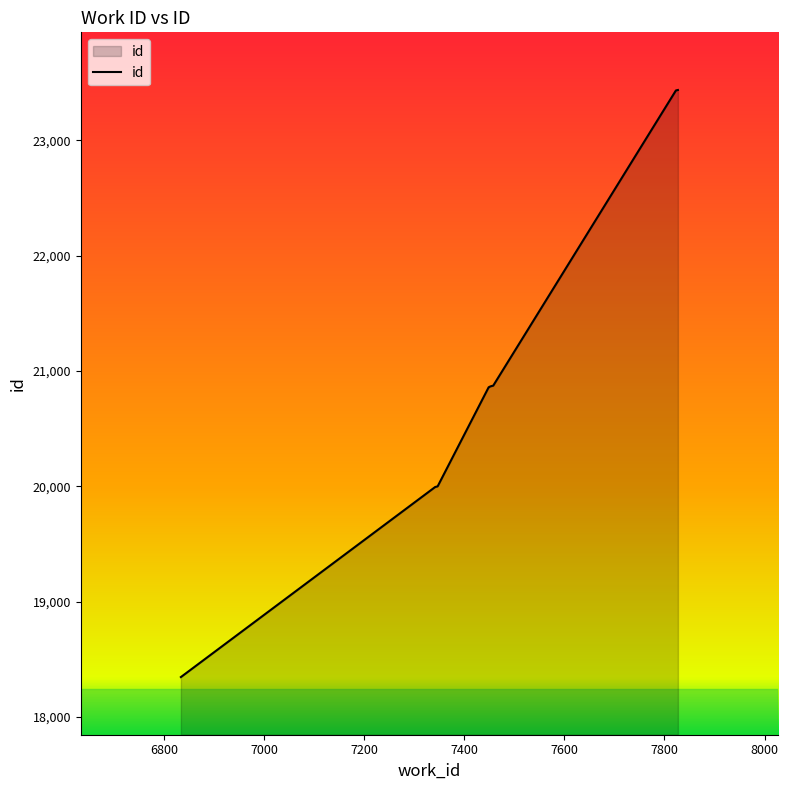

How many distinct data groups are displayed?

1